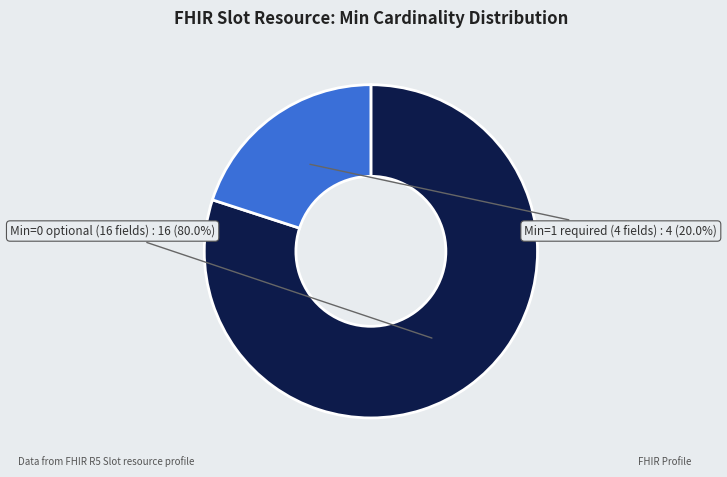

Does any single category account for the majority?

Yes